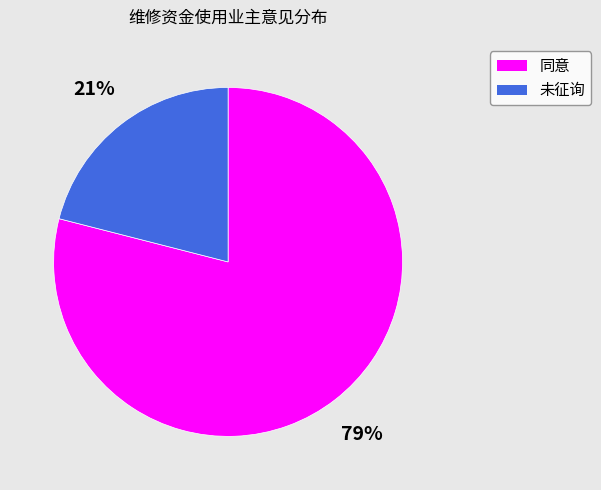

Which has a higher value, 未征询 or 同意?

同意